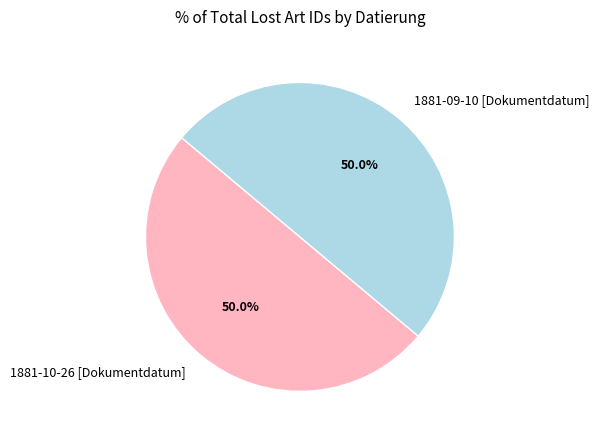

Count the number of slices in the pie.

2